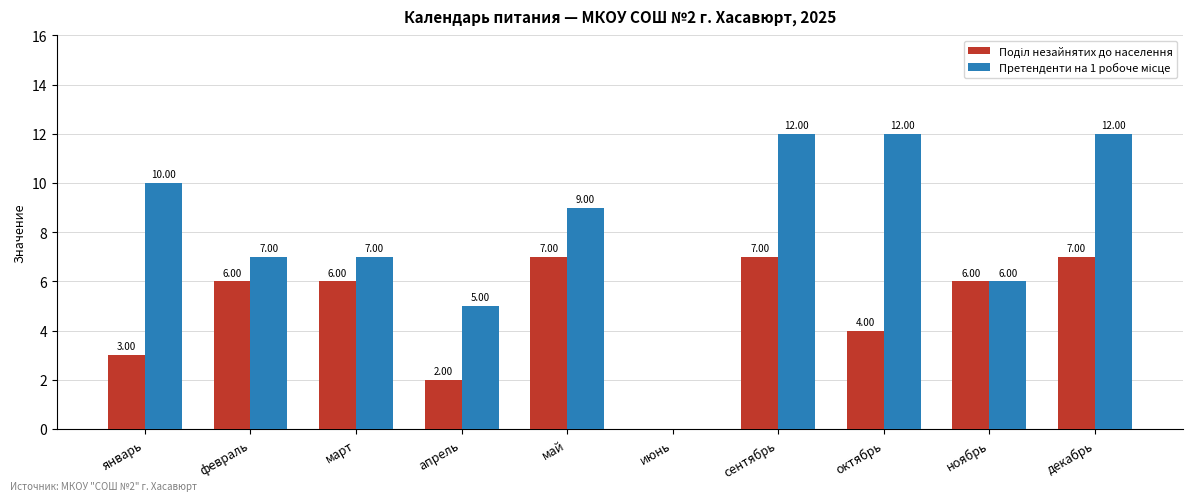

What is the total value across all series at май?

16